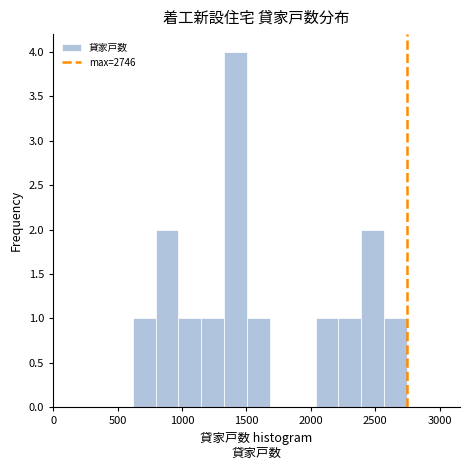

Around what value on the x-axis is the tallest bar? Give the approximate position of its centre, as read against the axis.

1400